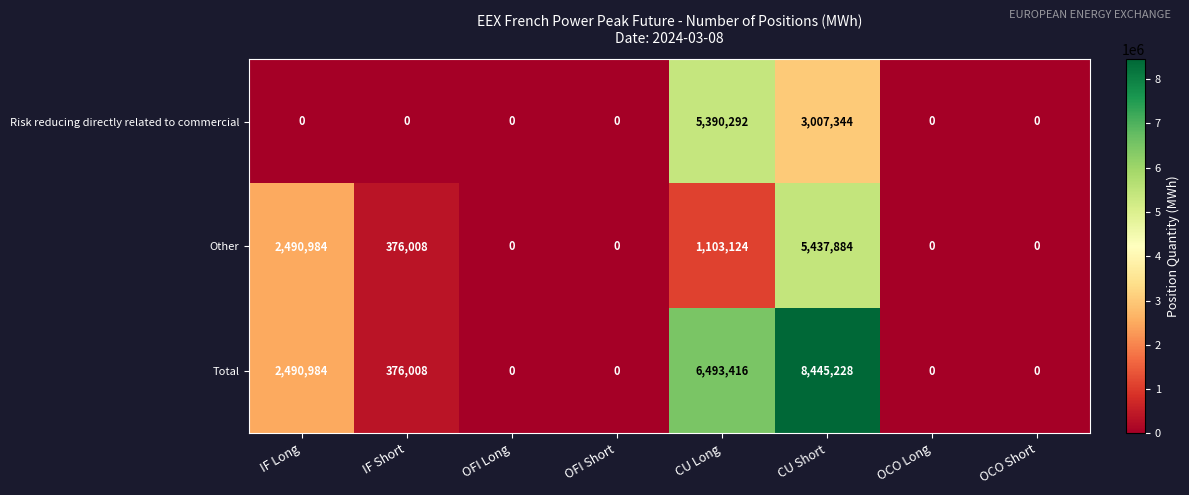

The Total series shows 5128408 at OFI Short. True or false?

False